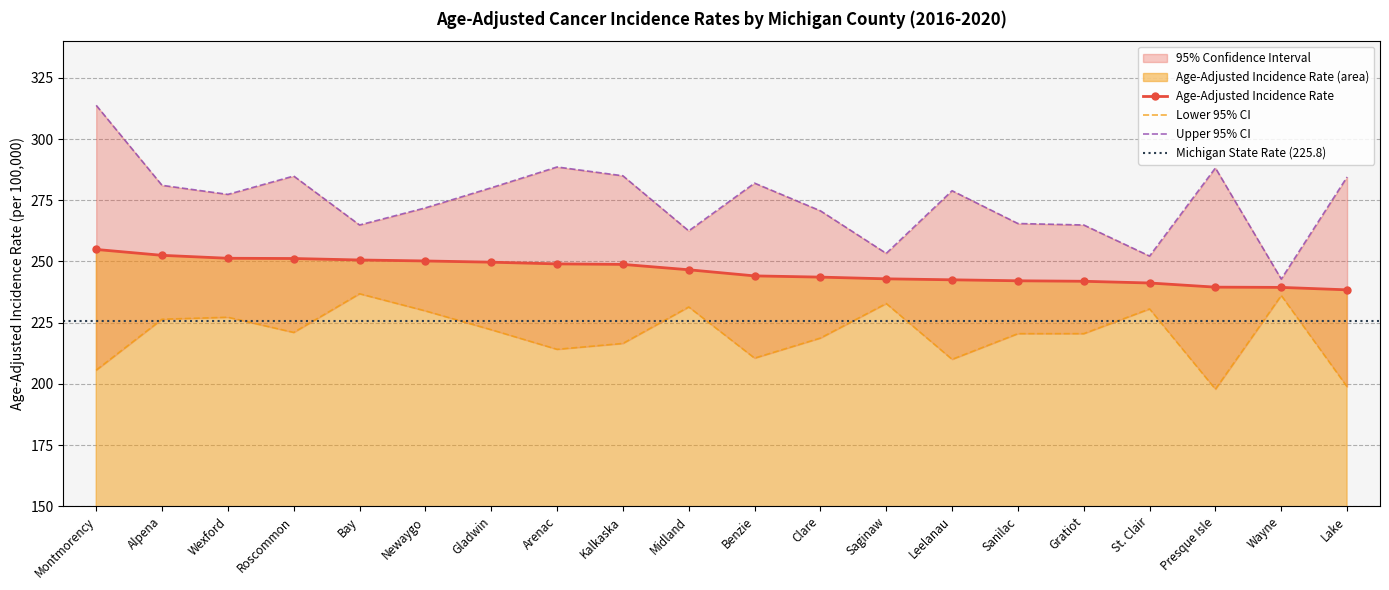

Reading left to right, list all the values displayed in this chart.

Age-Adjusted Incidence Rate: 254.9	252.5	251.3	251.2	250.6	250.2	249.7	249.0	248.8	246.6	244.1	243.6	242.9	242.5	242.1	241.9	241.2	239.5	239.4	238.4
Lower 95% CI: 205.6	226.4	227.2	221.0	236.8	229.8	222.1	214.1	216.5	231.4	210.5	218.7	232.8	210.0	220.5	220.5	230.6	197.8	236.1	198.8
Upper 95% CI: 313.8	281.1	277.4	284.9	264.9	271.9	280.1	288.6	285.0	262.5	282.0	270.7	253.3	278.9	265.5	264.9	252.2	288.2	242.8	284.5